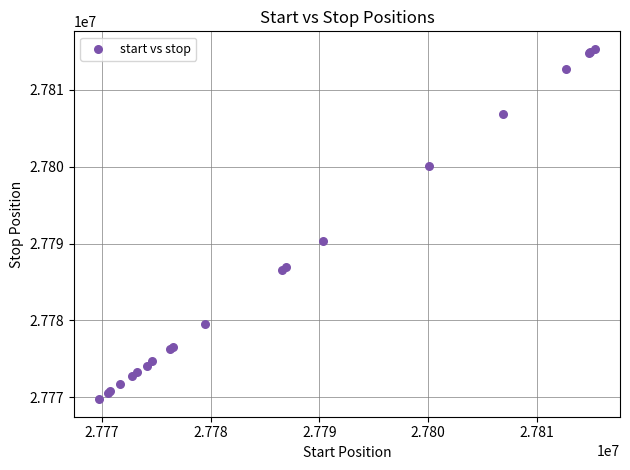

What Y value in the scatter plot is closest to 27792540?

27790336